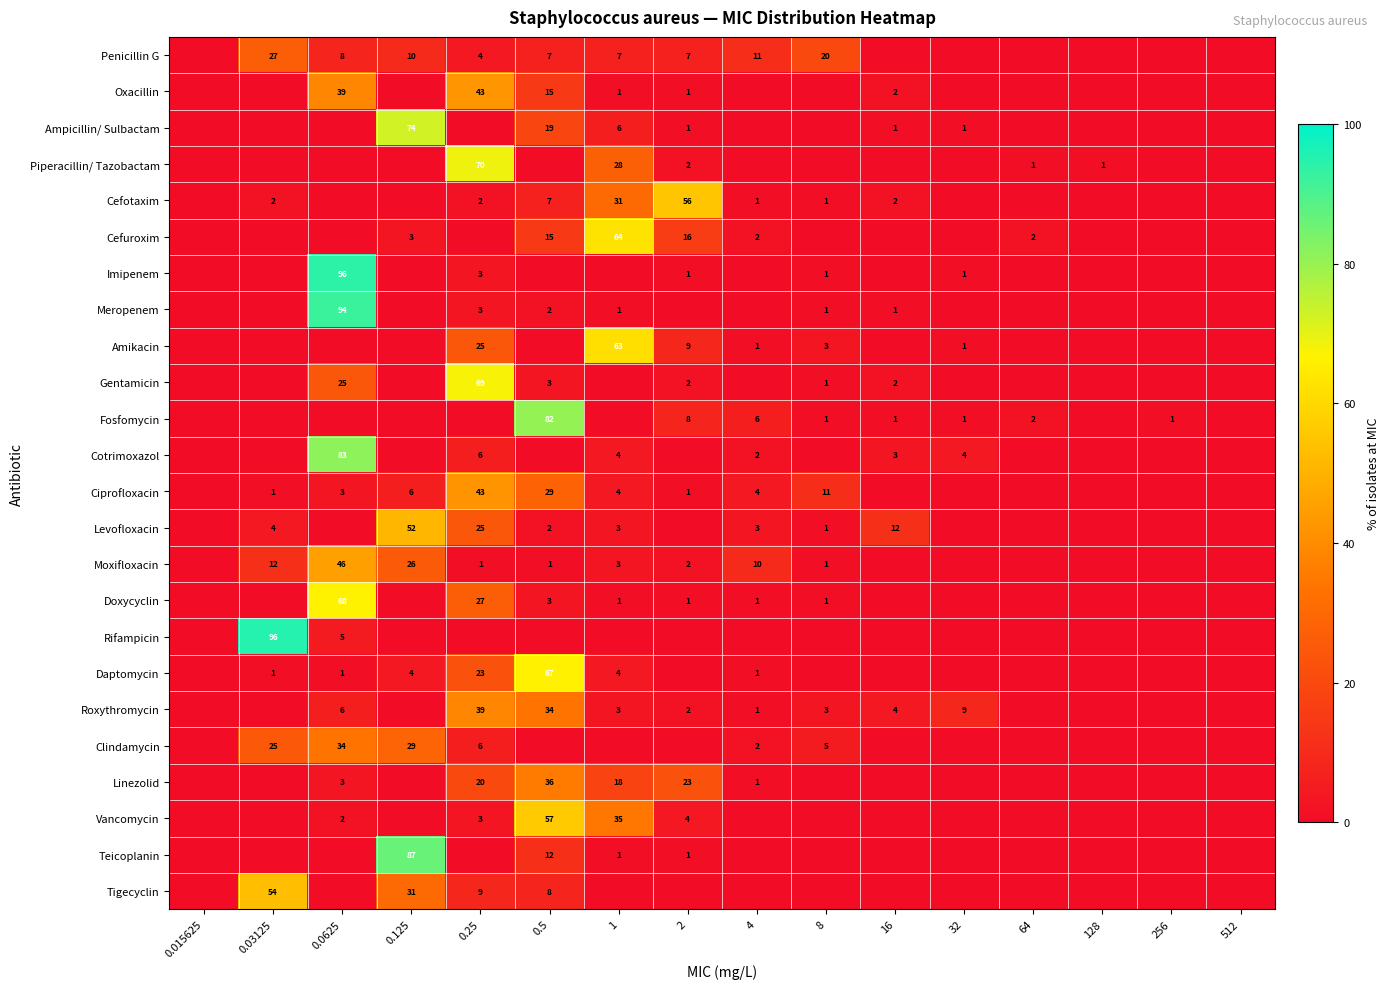

The value of Vancomycin at 1 is 35. True or false?

True